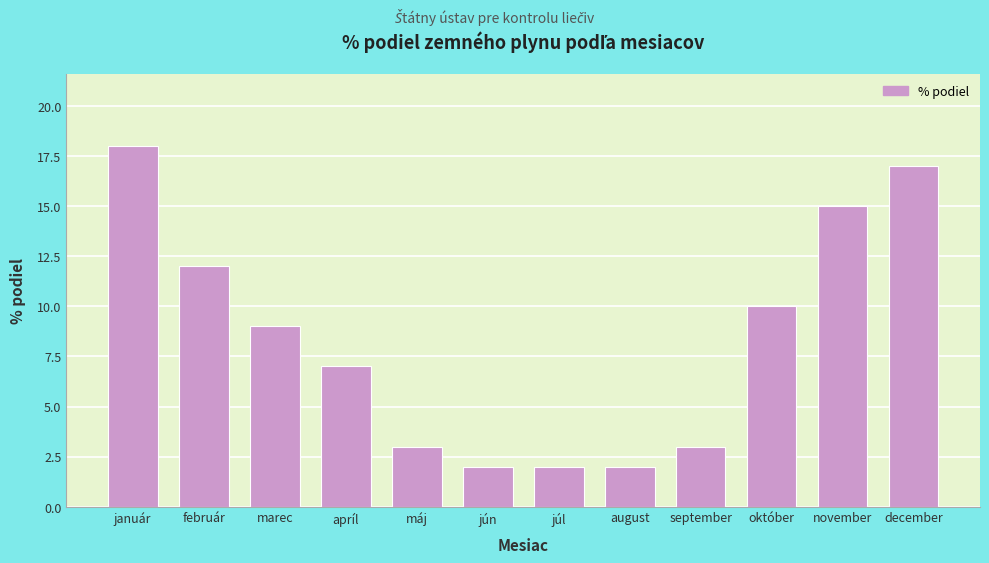

Reading right to left, transcribe all the data shown in this chart.

december=17	november=15	október=10	september=3	august=2	júl=2	jún=2	máj=3	apríl=7	marec=9	február=12	január=18